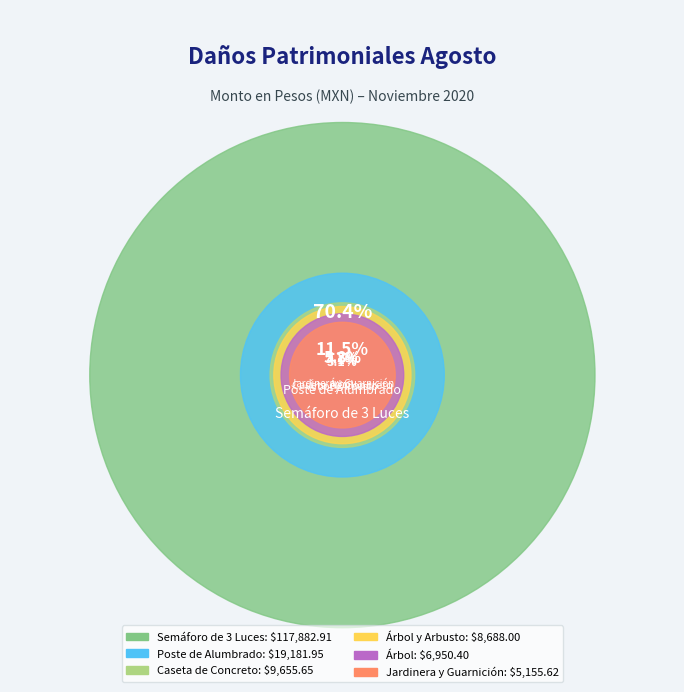

What percentage is NOT represented by Semáforo de 3 Luces?

29.6%